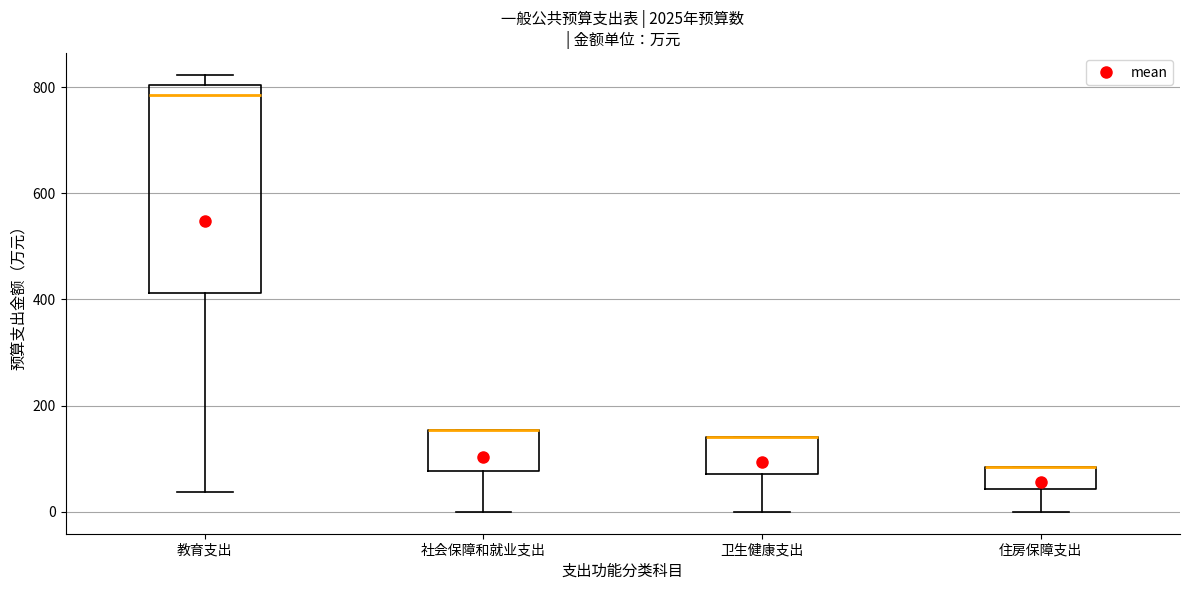

Where is the lower edge of the box for 教育支出 on the y-axis? The values are not printed on the chart, so give them approximately, as read against the axis.

420